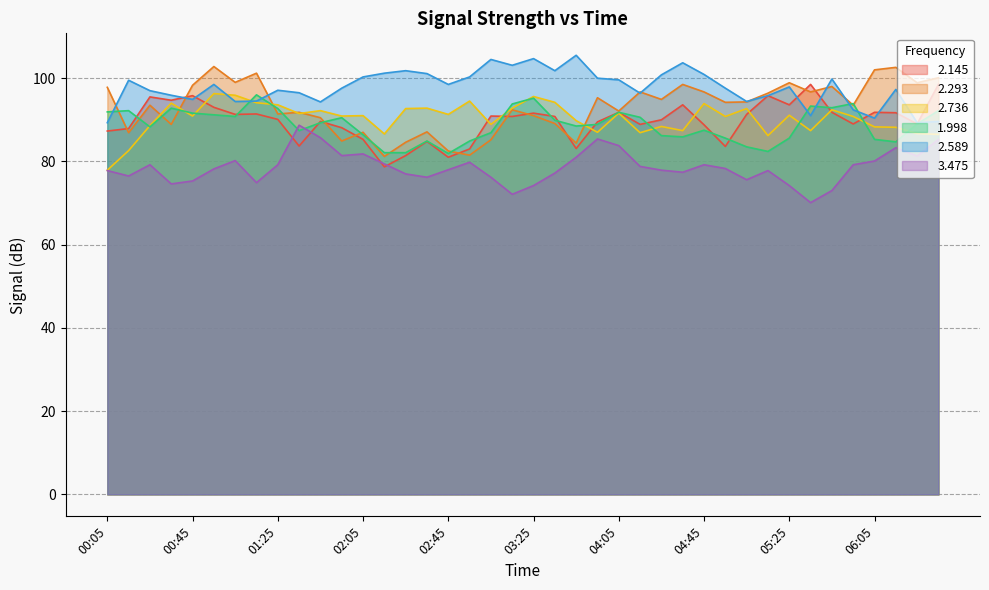

Reading right to left, what are all the values shown in this chart?

2.145: 98.5	89.0	91.7	91.8	89.0	91.8	98.5	93.6	95.8	91.3	83.6	88.8	93.6	90.0	88.9	91.8	89.5	83.1	90.8	91.6	90.8	90.9	83.0	81.0	84.8	81.4	78.7	85.3	88.1	89.6	83.7	90.1	91.4	91.3	93.0	95.8	94.7	95.5	87.9	87.3
2.293: 100.1	98.9	102.6	102.0	93.5	98.0	96.7	98.9	96.4	94.3	94.2	96.7	98.5	94.9	96.7	92.1	95.3	84.4	89.1	91.0	92.4	85.2	81.5	82.5	87.1	84.6	81.2	87.0	84.9	90.5	91.8	91.4	101.2	99.0	102.8	98.3	88.9	93.5	86.9	97.8
2.736: 86.5	86.7	88.2	88.3	90.8	92.4	87.4	91.1	86.2	92.7	90.8	93.9	87.4	88.4	86.9	91.6	87.0	89.8	94.2	95.6	92.8	88.9	94.5	91.3	92.8	92.7	86.6	91.0	90.9	92.2	91.5	93.6	94.1	95.9	96.3	90.9	94.0	88.6	82.6	77.9
1.998: 92.2	89.0	84.7	85.3	93.9	92.9	93.3	85.6	82.4	83.5	85.6	87.5	85.9	86.2	90.6	91.8	88.9	88.5	89.9	95.2	93.8	86.9	84.9	81.9	84.9	82.1	82.1	86.4	90.5	89.3	87.4	92.7	96.0	90.8	91.2	91.6	92.8	88.3	92.2	91.9
2.589: 89.6	89.3	97.3	90.4	92.4	99.8	91.0	97.9	95.8	94.4	97.6	100.9	103.7	100.8	96.4	99.6	100.0	105.5	101.8	104.7	103.1	104.5	100.3	98.5	101.1	101.8	101.2	100.3	97.6	94.3	96.5	97.1	94.5	94.4	98.5	94.9	95.9	97.0	99.5	89.3
3.475: 85.3	81.3	83.3	80.1	79.2	73.0	70.1	74.2	77.8	75.6	78.3	79.2	77.4	77.9	78.8	83.8	85.4	81.0	77.2	74.2	72.1	76.2	79.8	78.0	76.2	77.0	79.4	81.8	81.4	85.7	88.7	79.2	74.9	80.2	78.2	75.3	74.6	79.2	76.5	77.8